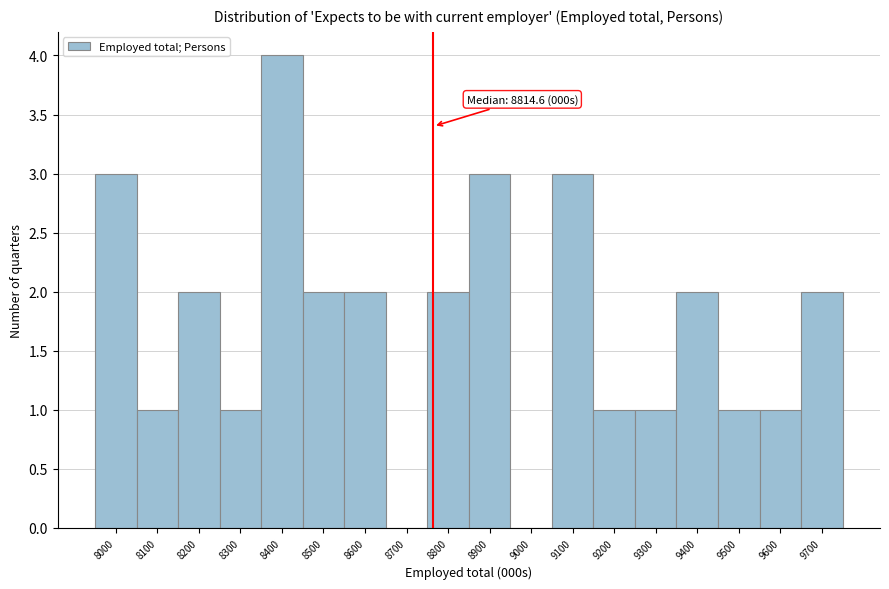

Reading left to right, extract all data points from this chart.

8000=3	8100=1	8200=2	8300=1	8400=4	8500=2	8600=2	8700=0	8800=2	8900=3	9000=0	9100=3	9200=1	9300=1	9400=2	9500=1	9600=1	9700=2